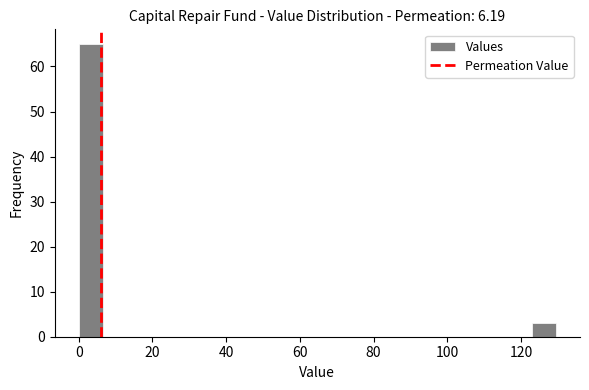

Around what value on the x-axis is the tallest bar? Give the approximate position of its centre, as read against the axis.

4